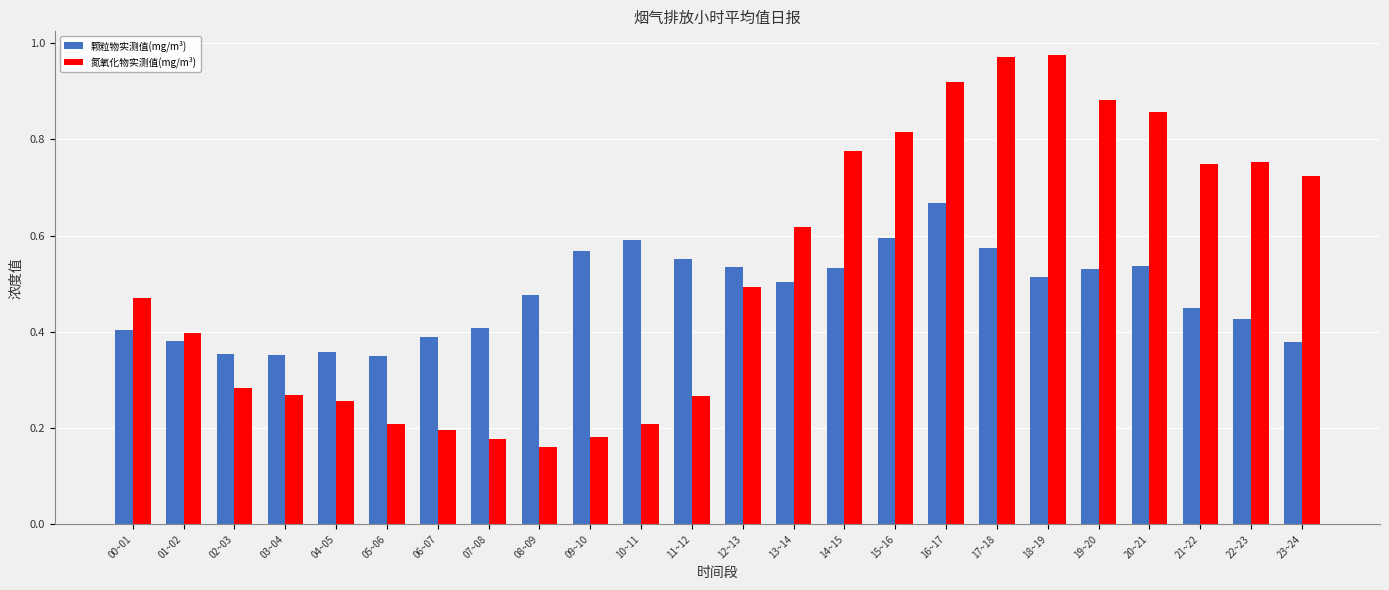

How many 颗粒物实测值(mg/m³) values are between 0 and 1?

24